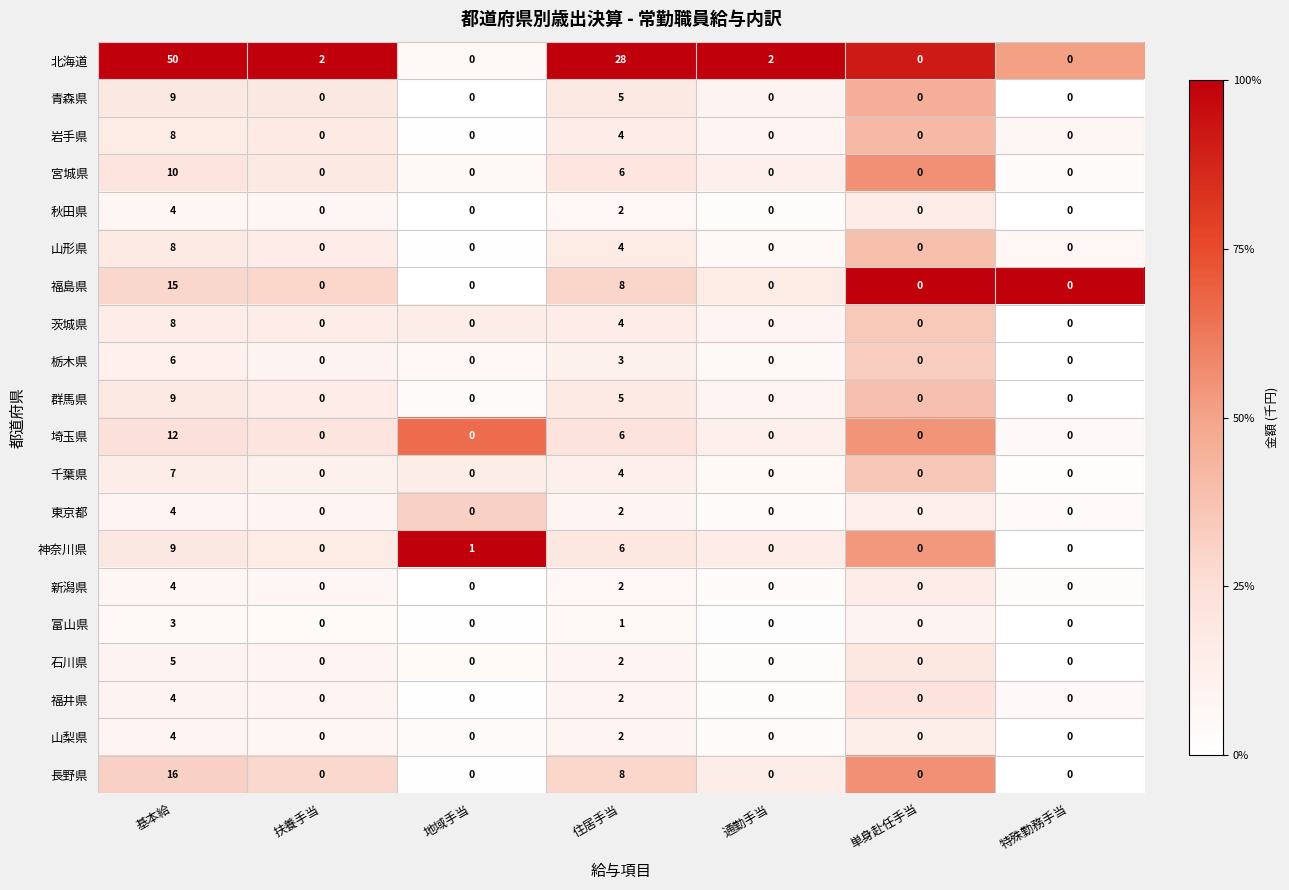

Which series changed the most between 基本給 and 地域手当?

北海道